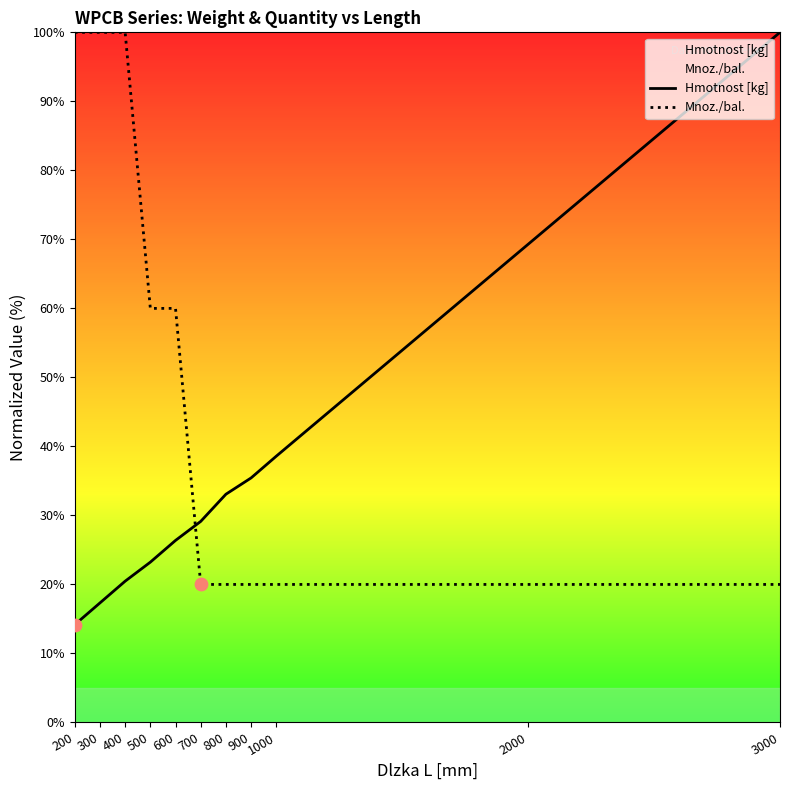

At which category is the sum across all series the highest?

400